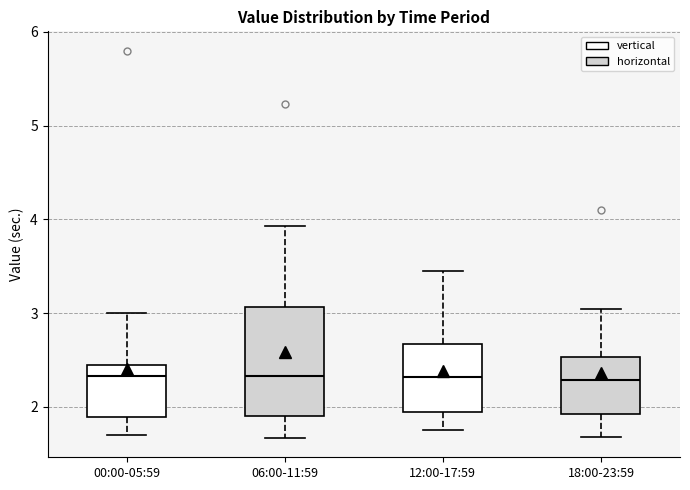

Where is the upper edge of the box for 12:00-17:59 on the y-axis? The values are not printed on the chart, so give them approximately, as read against the axis.

2.7